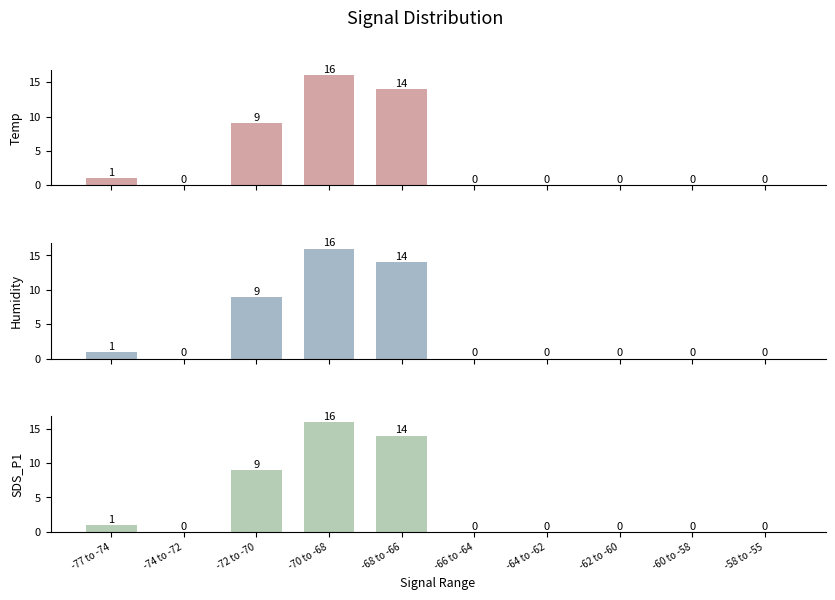

Rank the categories by Humidity value from highest to lowest.

-70 to -68, -68 to -66, -72 to -70, -77 to -74, -74 to -72, -66 to -64, -64 to -62, -62 to -60, -60 to -58, -58 to -55